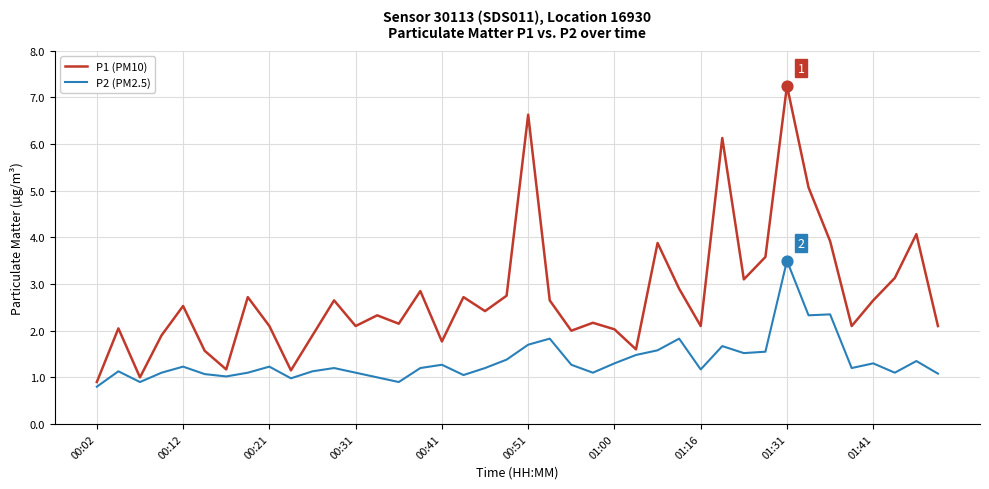

What are all the series names shown in the legend?

P1 (PM10), P2 (PM2.5)